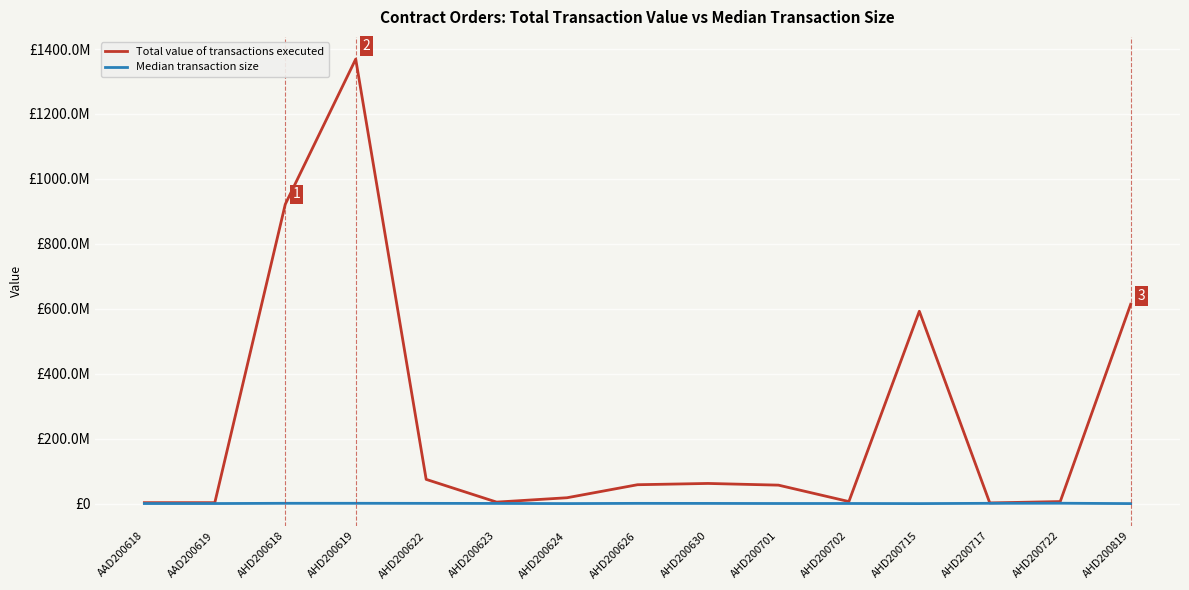

Rank the series by their maximum value, from highest to lowest.

Total value of transactions executed, Median transaction size